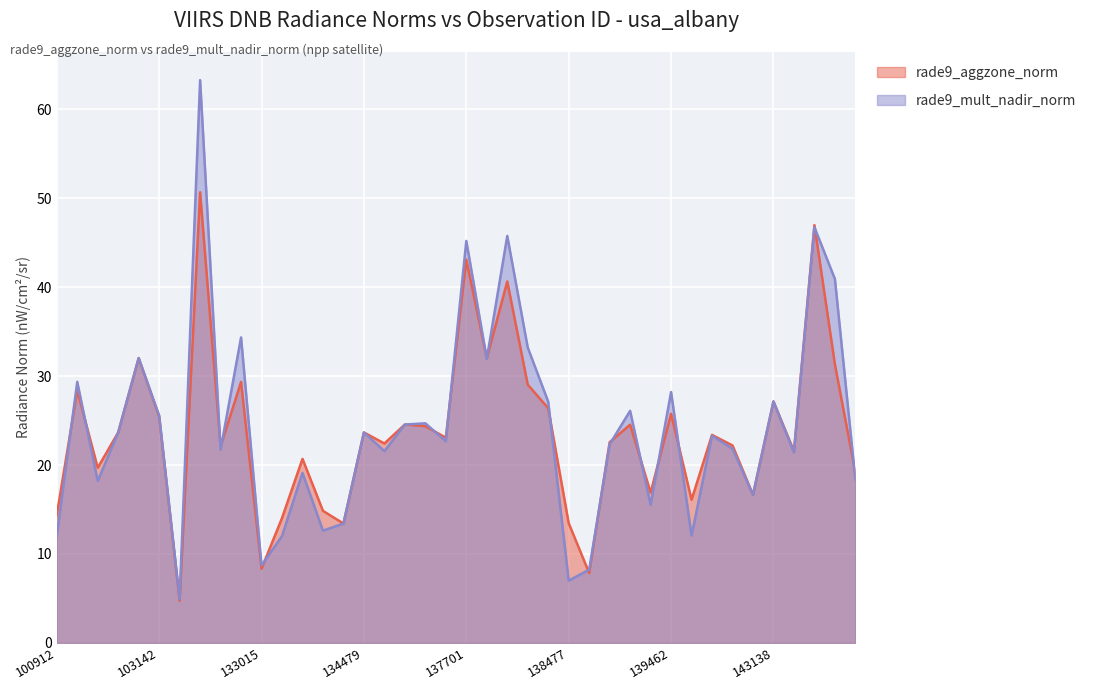

Is the value of rade9_aggzone_norm at 140045 greater than the value of rade9_mult_nadir_norm at 137701?

No